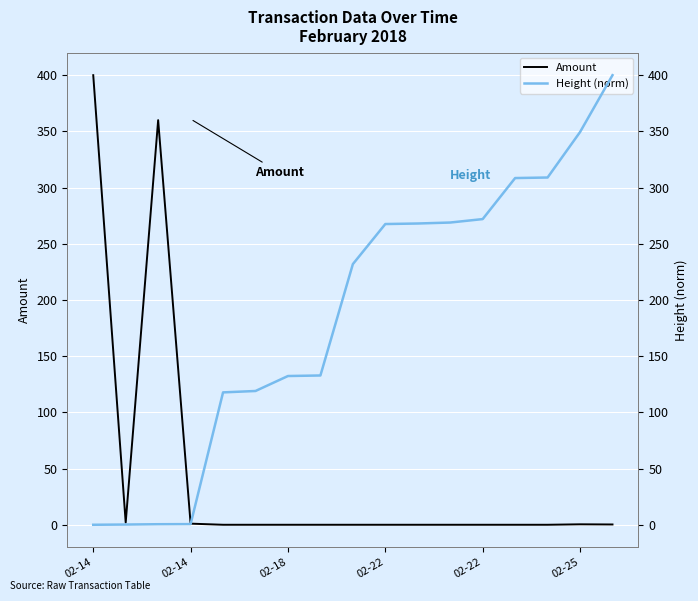

True or false: Height (norm) has a value of 403.7 at 11.

False